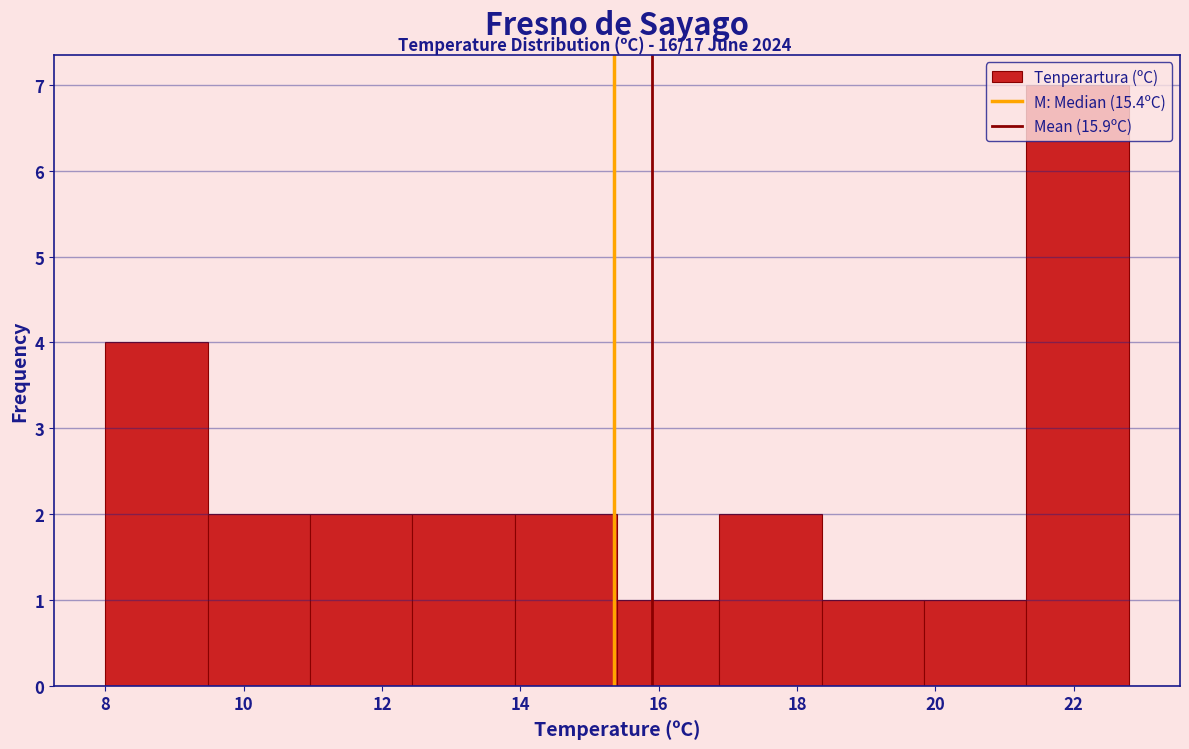

Over which range of the x-axis is the bar tallest?

21.32 to 22.80